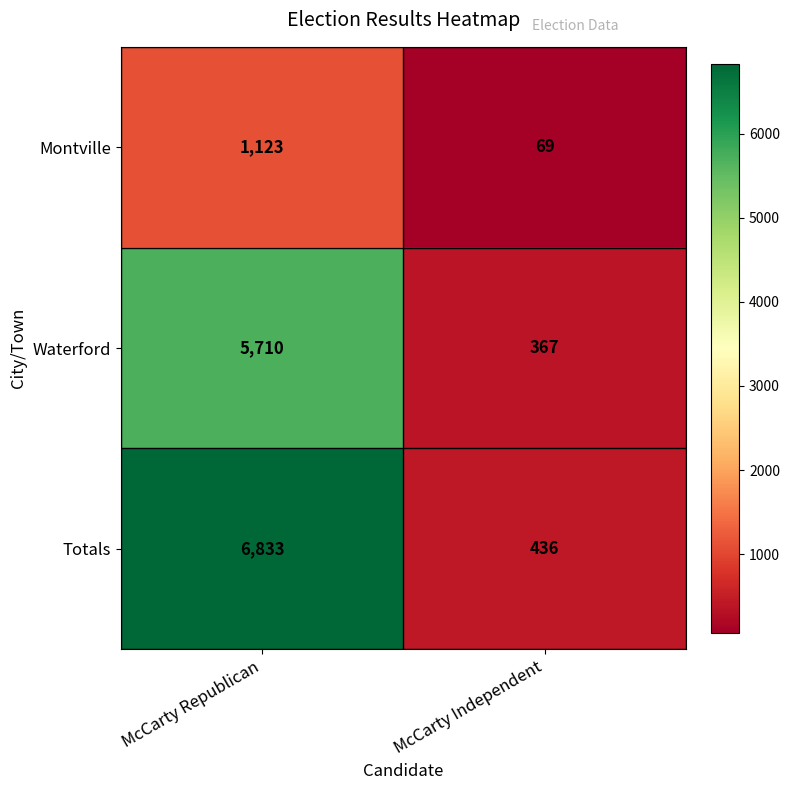

Reading left to right, what are all the values shown in this chart?

Montville: McCarty Republican=1123	McCarty Independent=69
Waterford: McCarty Republican=5710	McCarty Independent=367
Totals: McCarty Republican=6833	McCarty Independent=436